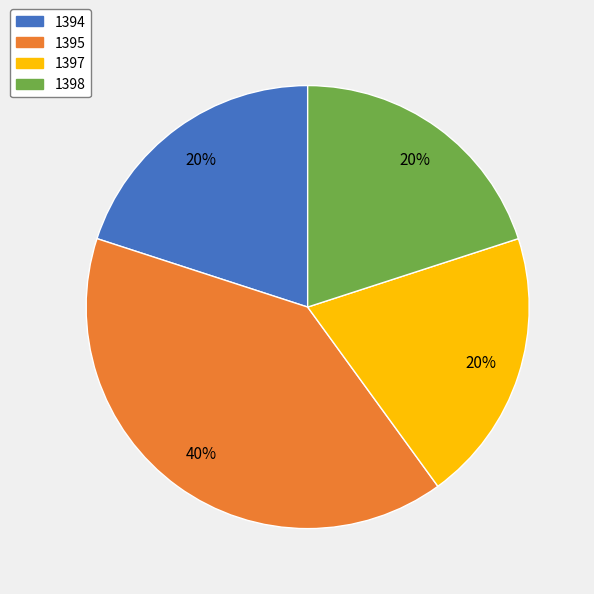

Does 1397 account for over 50% of the chart?

No